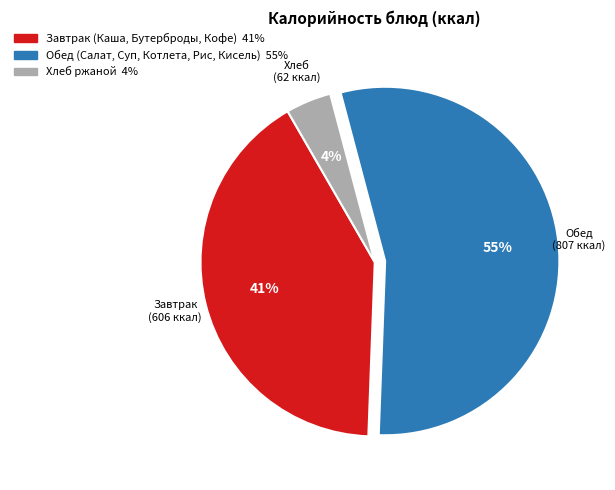

Which has a higher value, Завтрак (606 ккал) or Хлеб (62 ккал)?

Завтрак (606 ккал)